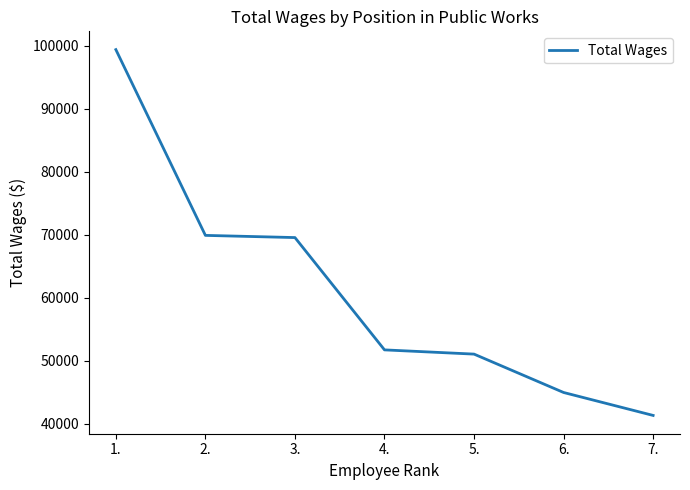

Reading left to right, list all the values displayed in this chart.

1.=99415	2.=69915	3.=69568	4.=51733	5.=51061	6.=44967	7.=41323